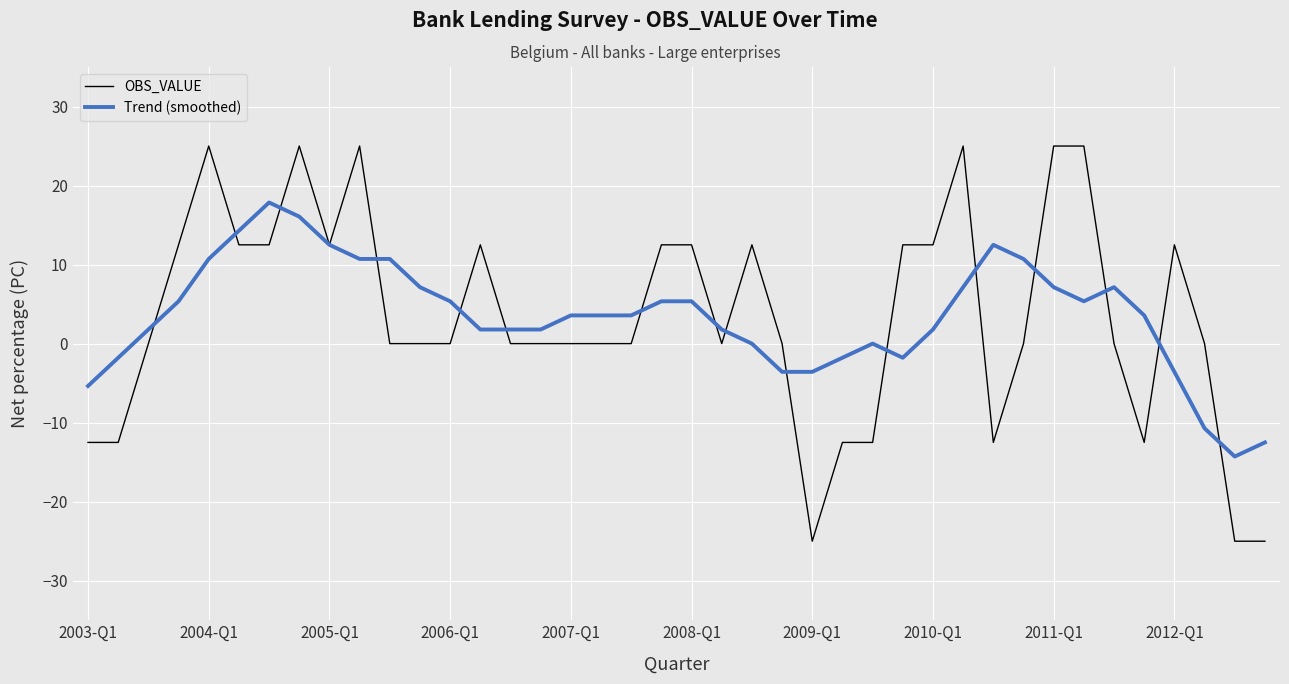

What is the minimum value shown in the chart?

-25.0